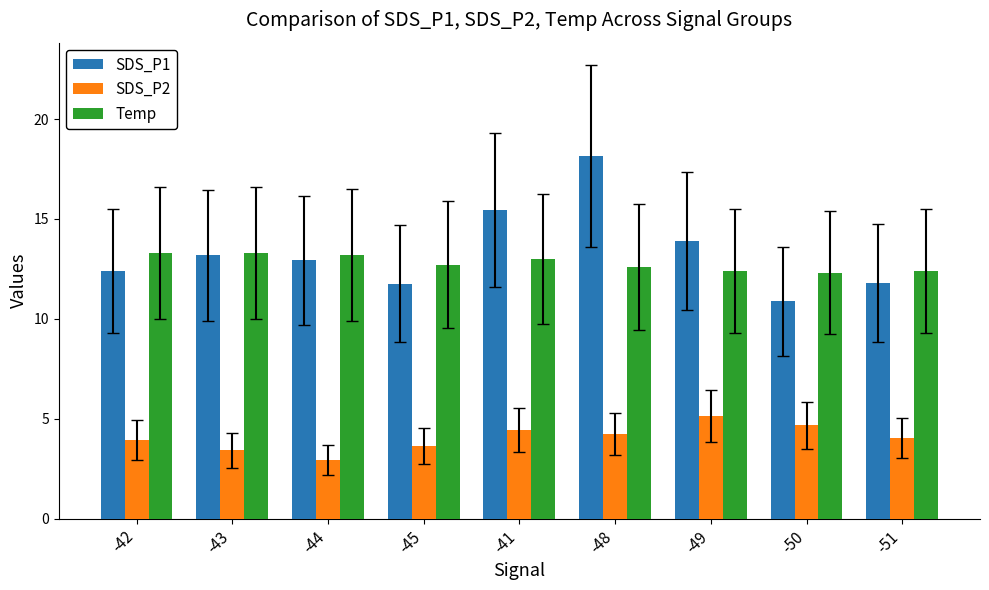

How many bars are there in total?

27